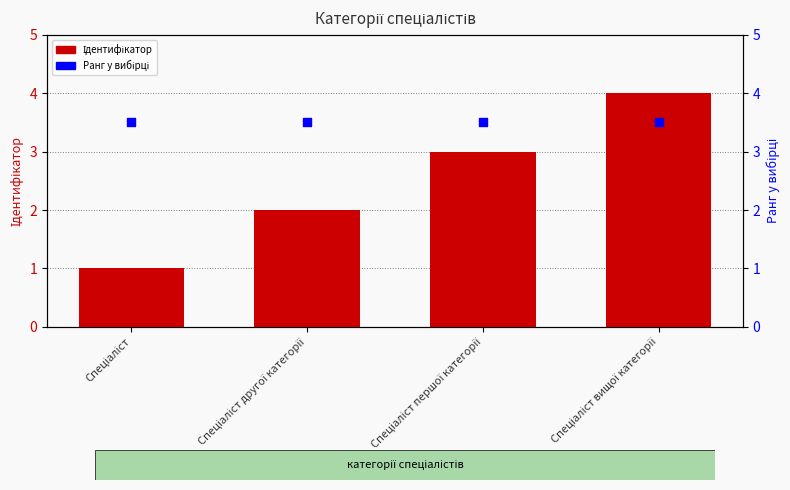

At which category is the sum across all series the highest?

Спеціаліст вищої категорії